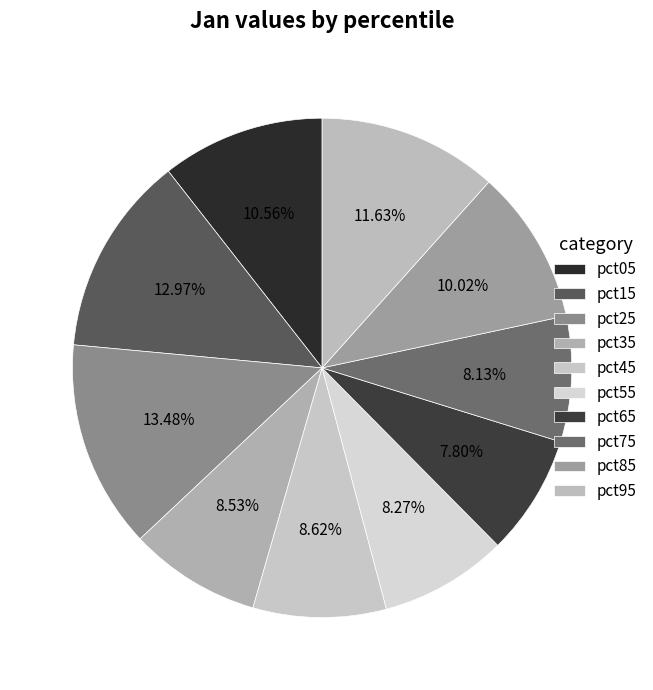

Which category has the biggest portion of the pie?

pct25